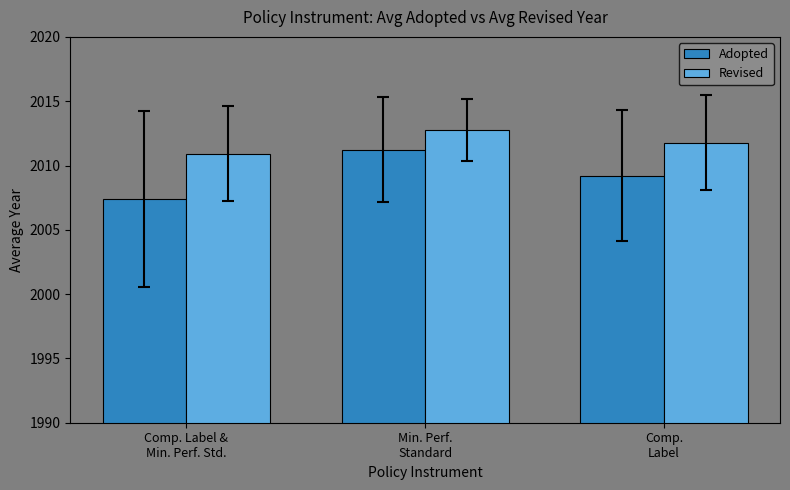

What is the lowest value of the Adopted series?

2007.4